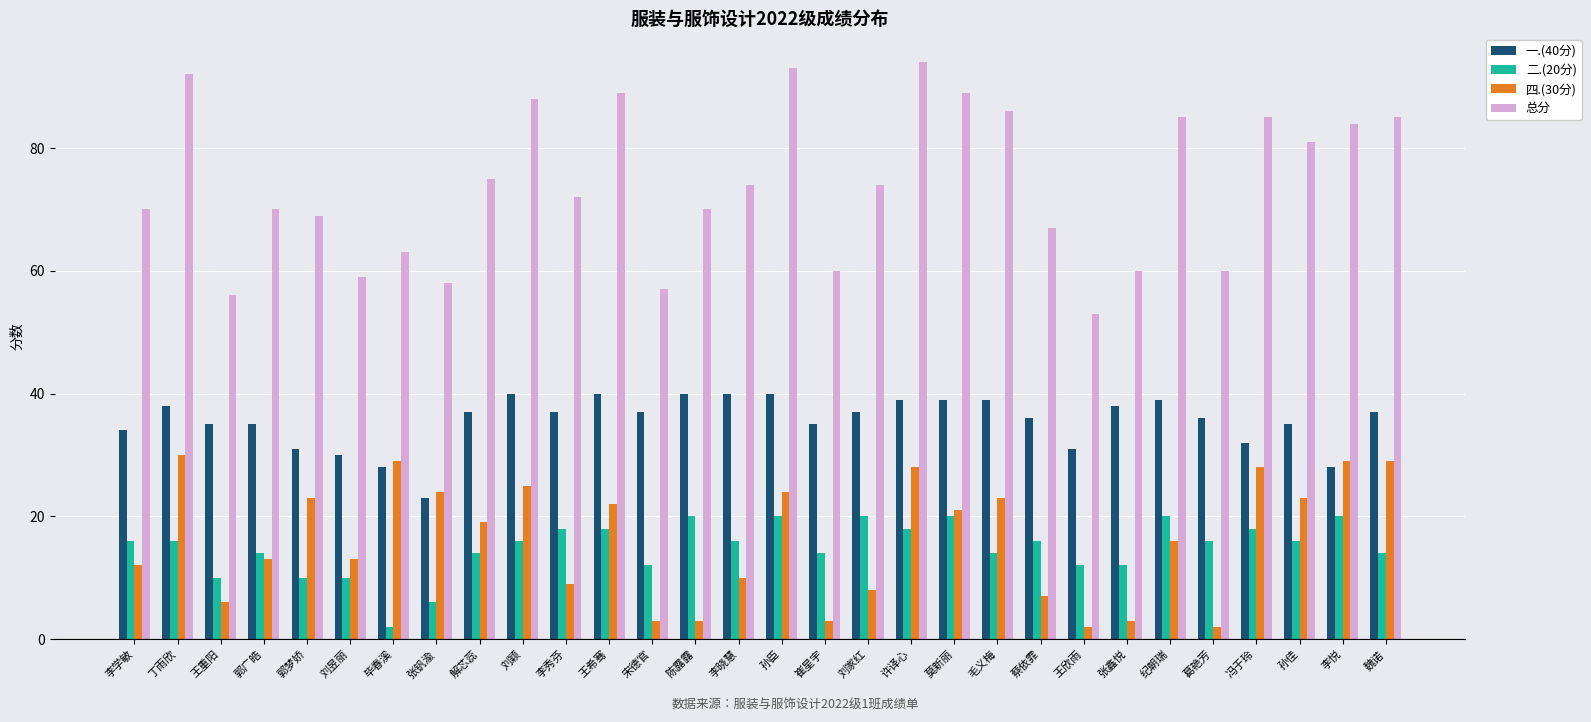

Rank the series at 丁雨欣 from highest to lowest value.

总分, 一.(40分), 四.(30分), 二.(20分)